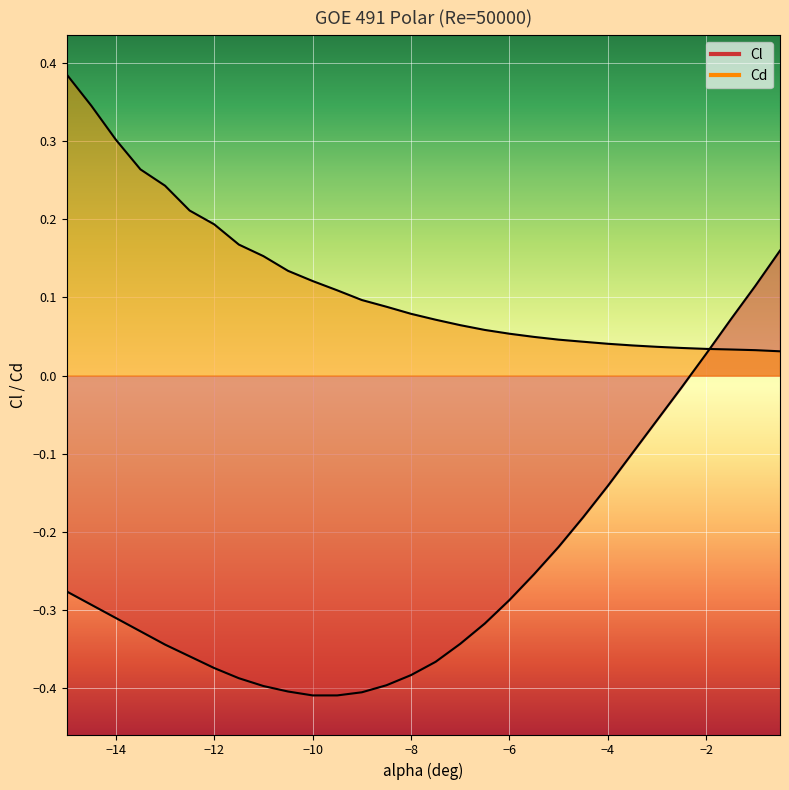

Rank the series by their average value, from lowest to highest.

Cl, Cd